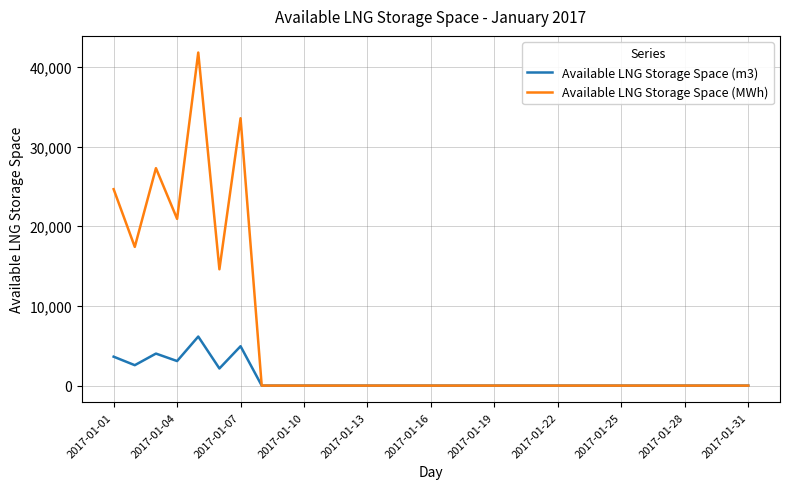

Which series has the largest range (max minus min)?

Available LNG Storage Space (MWh)